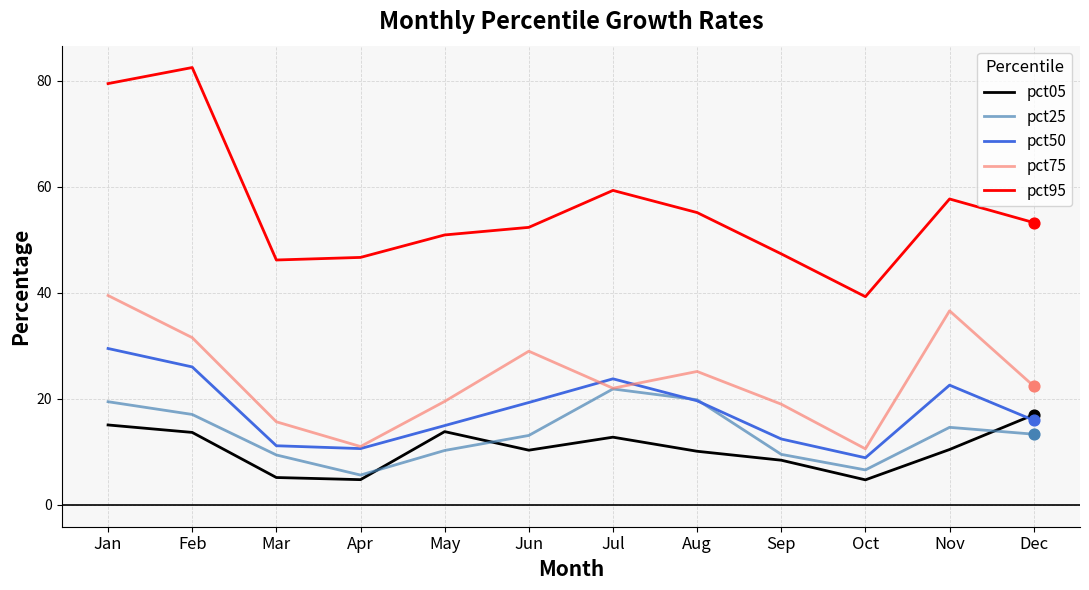

At how many categories does at least one series exceed 11?

12